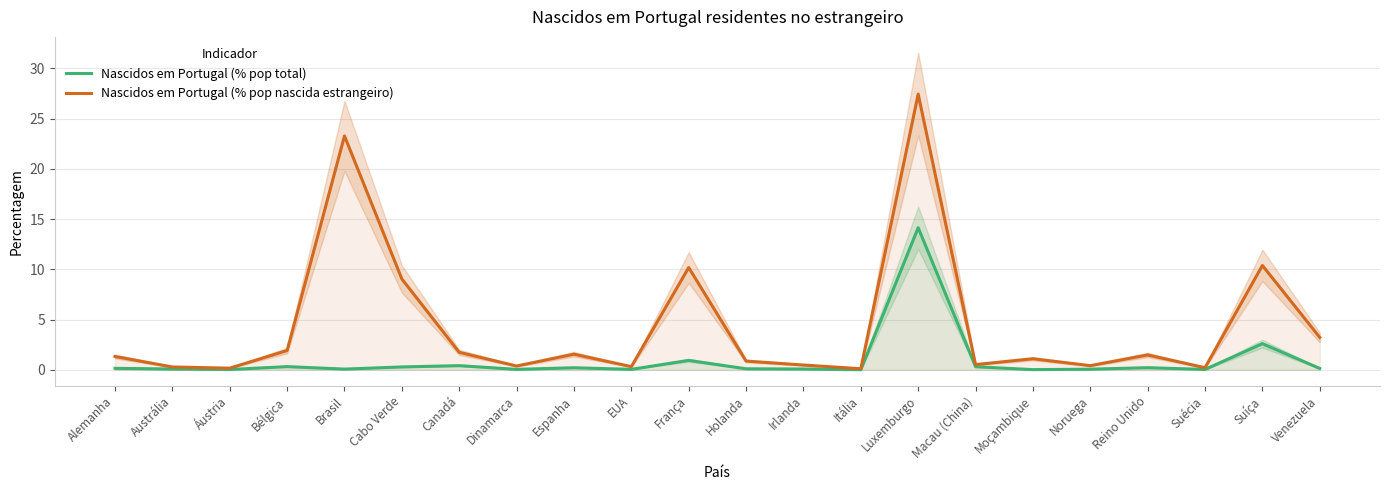

Reading right to left, what are all the values shown in this chart?

Nascidos em Portugal (% pop total): 0.1	2.6	0.0	0.2	0.1	0.0	0.3	14.1	0.0	0.1	0.1	0.9	0.0	0.2	0.0	0.4	0.3	0.1	0.3	0.0	0.1	0.1
Nascidos em Portugal (% pop nascida estrangeiro): 3.2	10.4	0.2	1.5	0.4	1.1	0.5	27.4	0.1	0.5	0.9	10.2	0.3	1.6	0.4	1.7	9.0	23.3	1.9	0.2	0.3	1.3